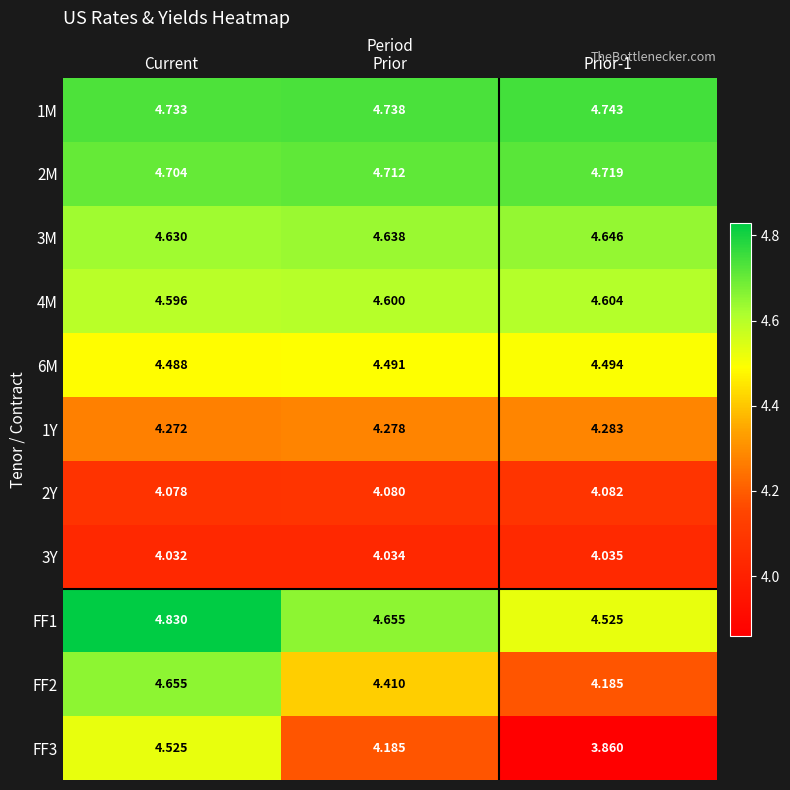

At which label is 4M closest to 4?

Current